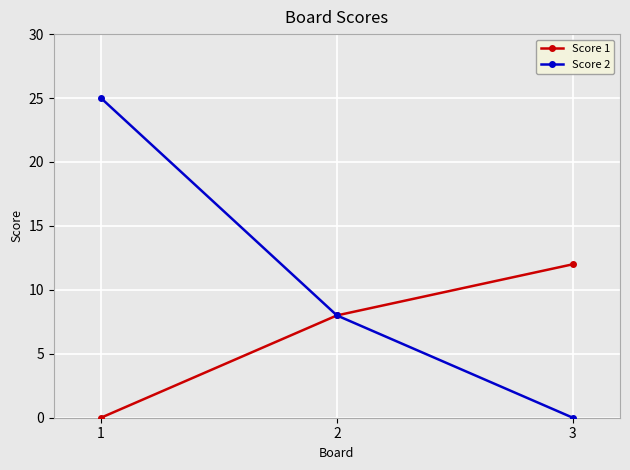

Is the value of Score 2 at 1 greater than the value of Score 1 at 2?

Yes